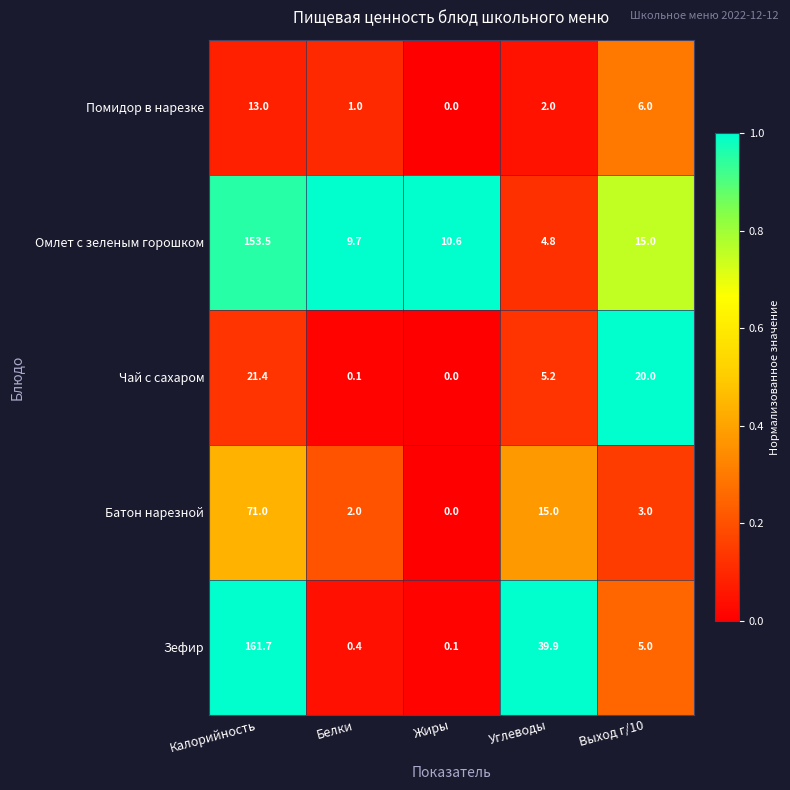

Reading right to left, transcribe all the data shown in this chart.

Помидор в нарезке: 6.0	2.0	0.0	1.0	13.0
Омлет с зеленым горошком: 15.0	4.8	10.6	9.7	153.5
Чай с сахаром: 20.0	5.2	0.0	0.1	21.4
Батон нарезной: 3.0	15.0	0.0	2.0	71.0
Зефир: 5.0	39.9	0.1	0.4	161.7